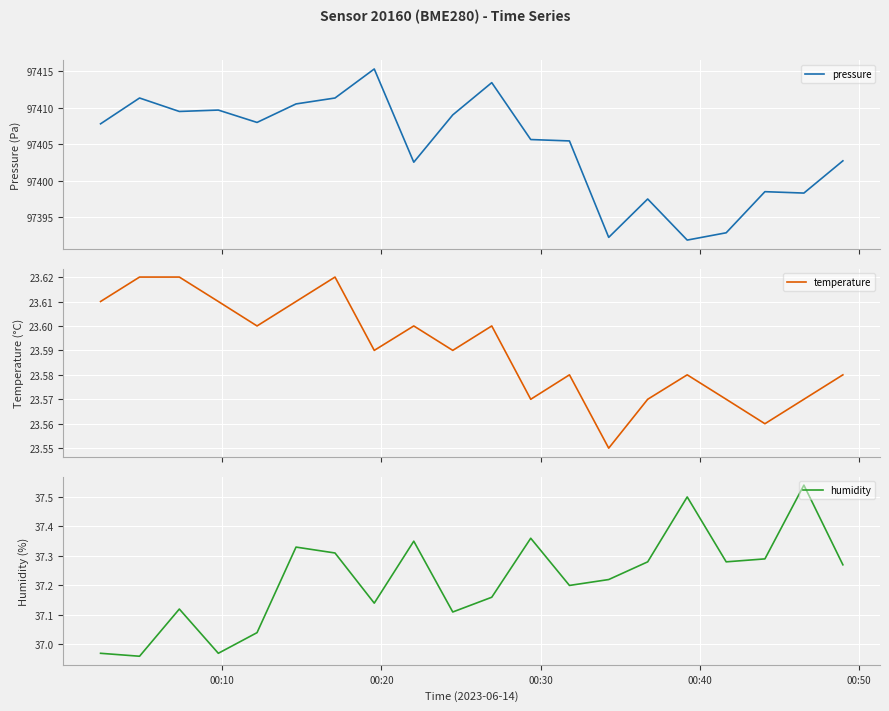

What is the minimum value for pressure?

97391.9